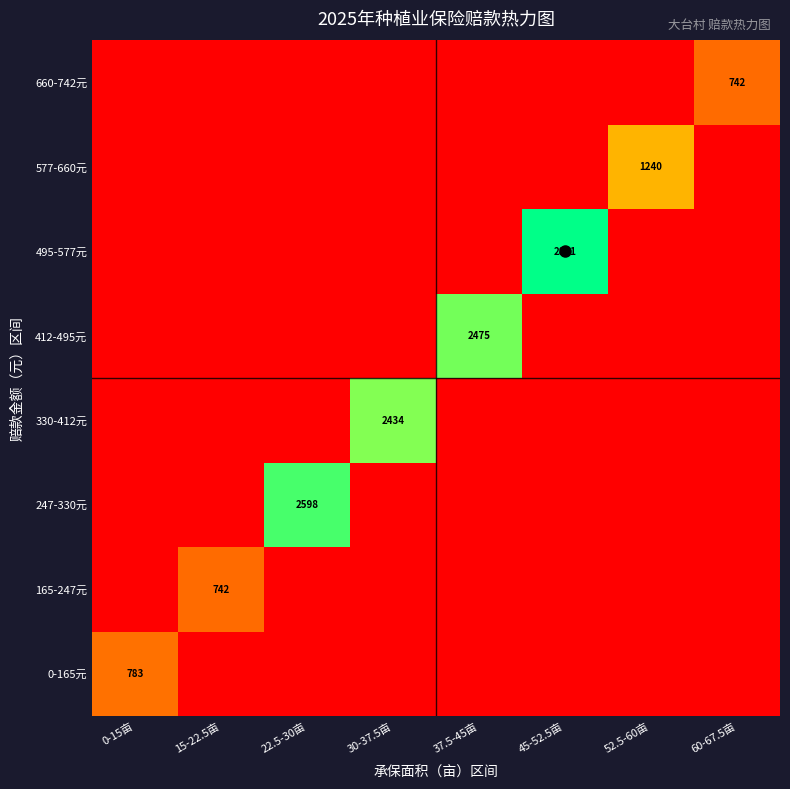

At how many categories does at least one series exceed 2458?

3